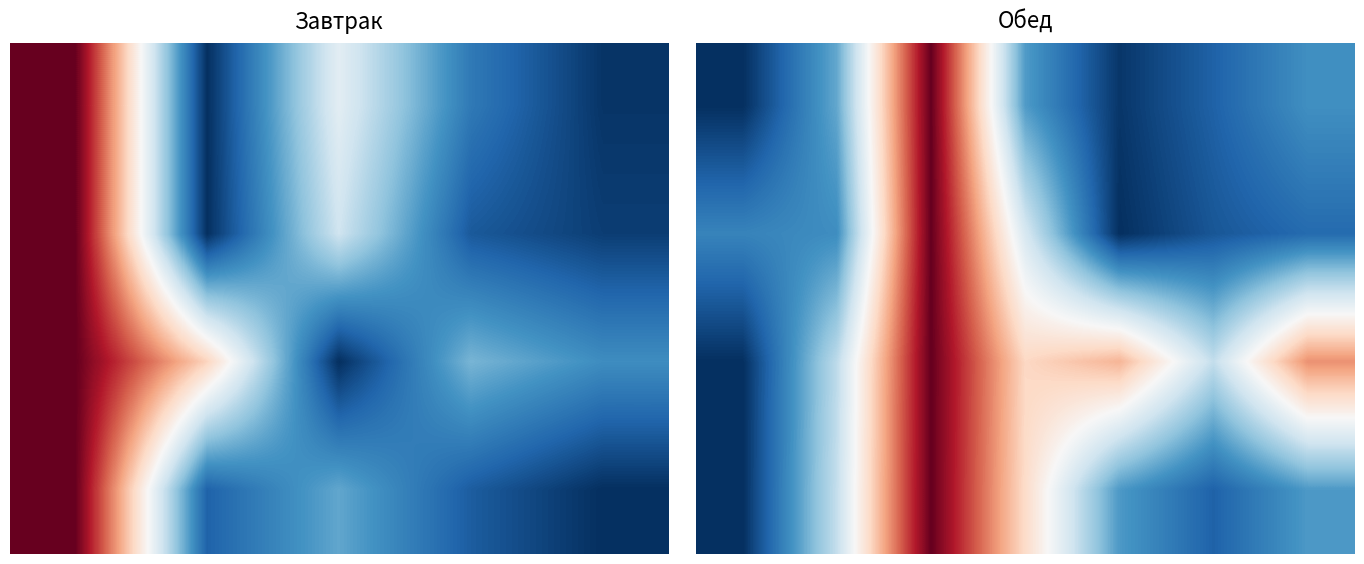

At how many categories does at least one series exceed 0?

7